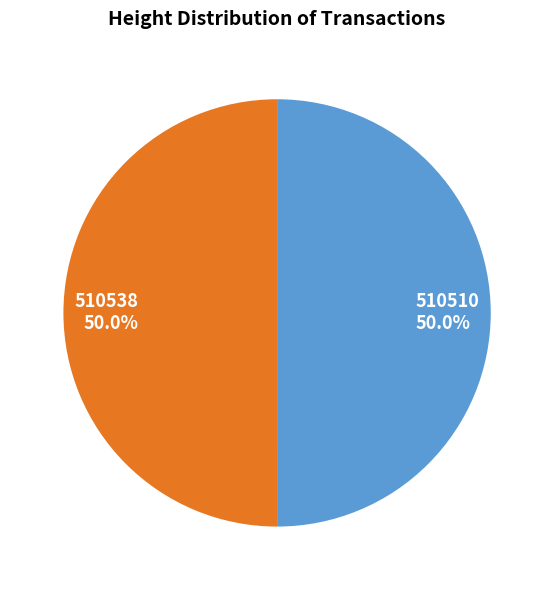

How many slices are in this pie chart?

2